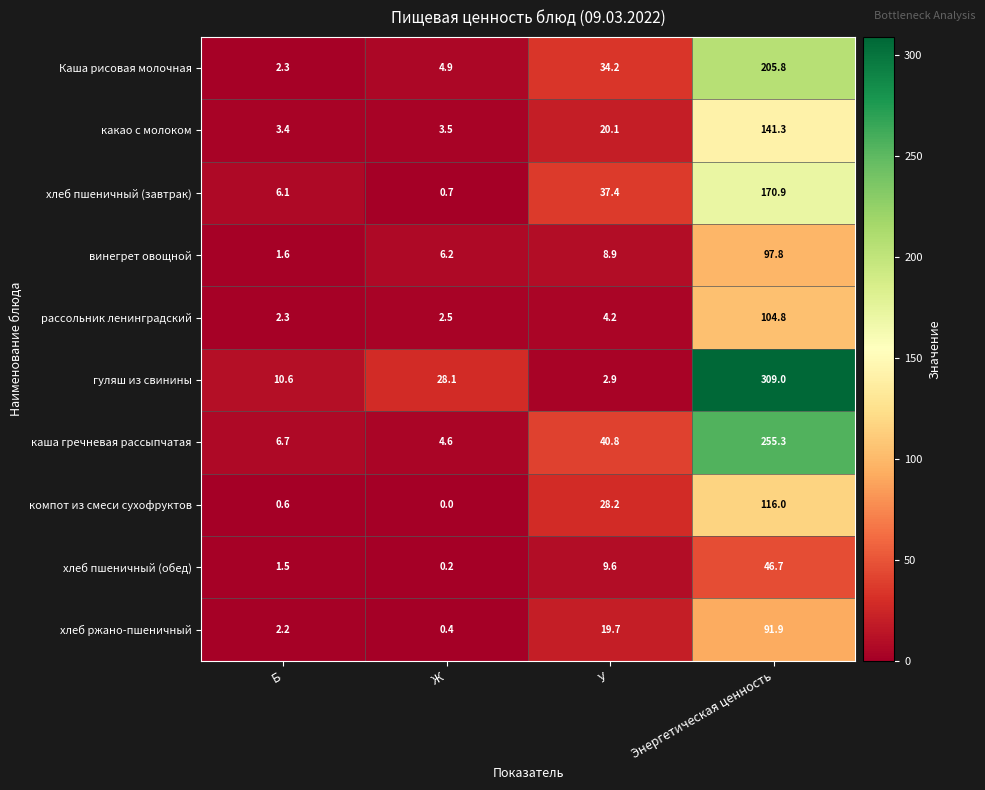

Where does the рассольник ленинградский series first go above 4?

У